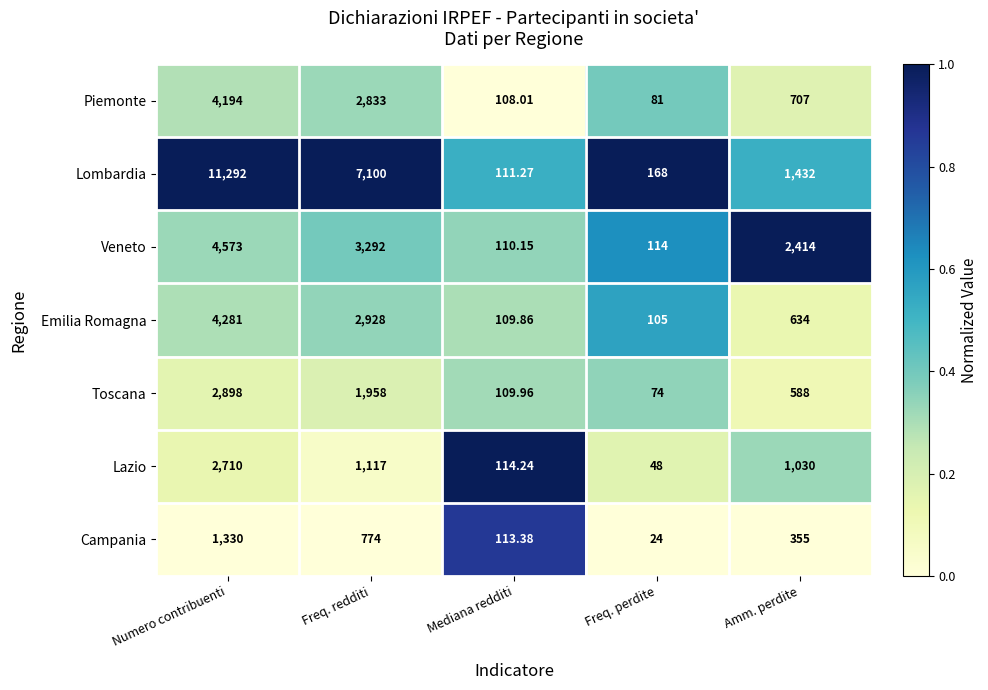

Where does the Campania series first go above 355?

Numero contribuenti